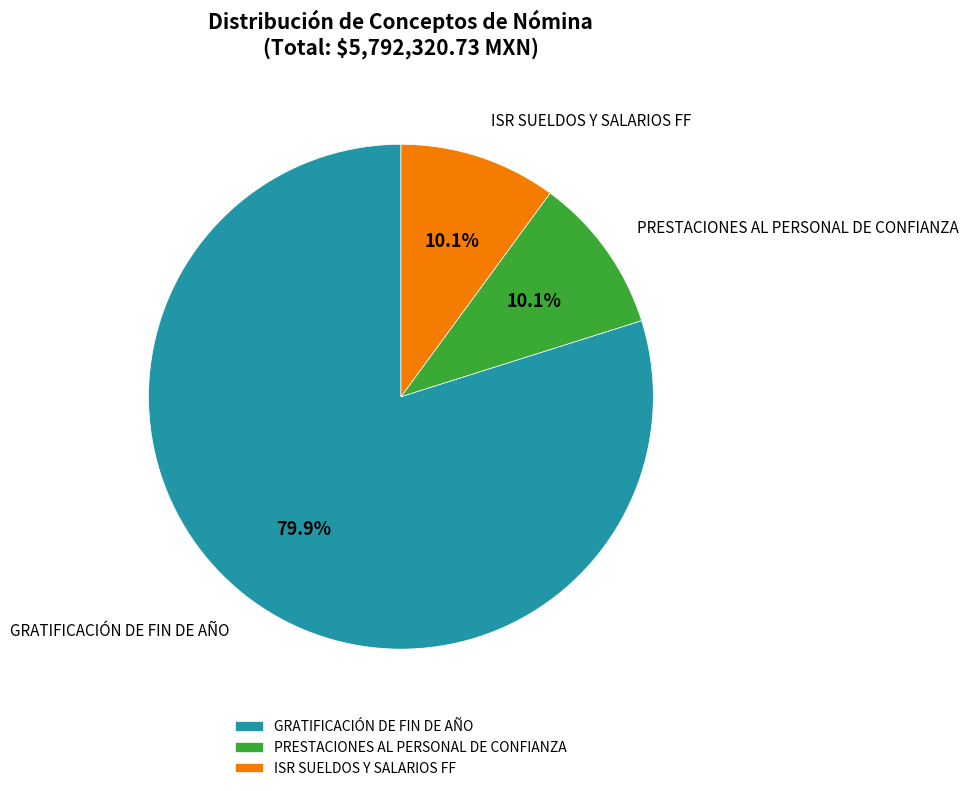

Which slice is the largest?

GRATIFICACIÓN DE FIN DE AÑO